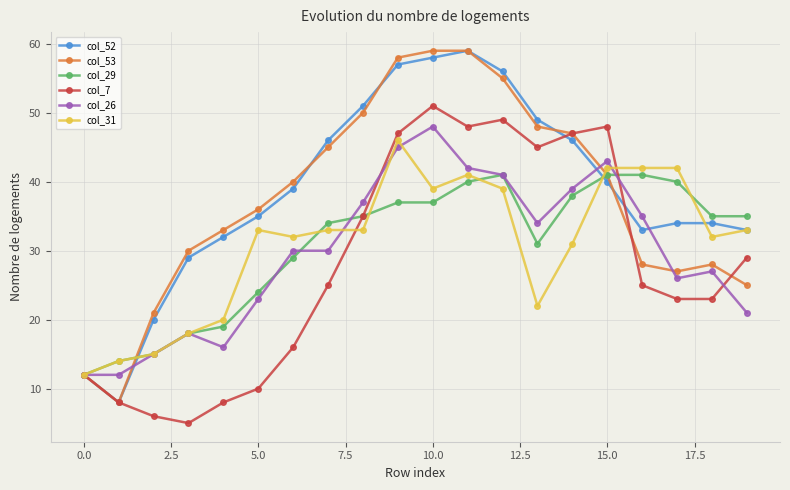

At which label does col_26 reach its peak?

10.0